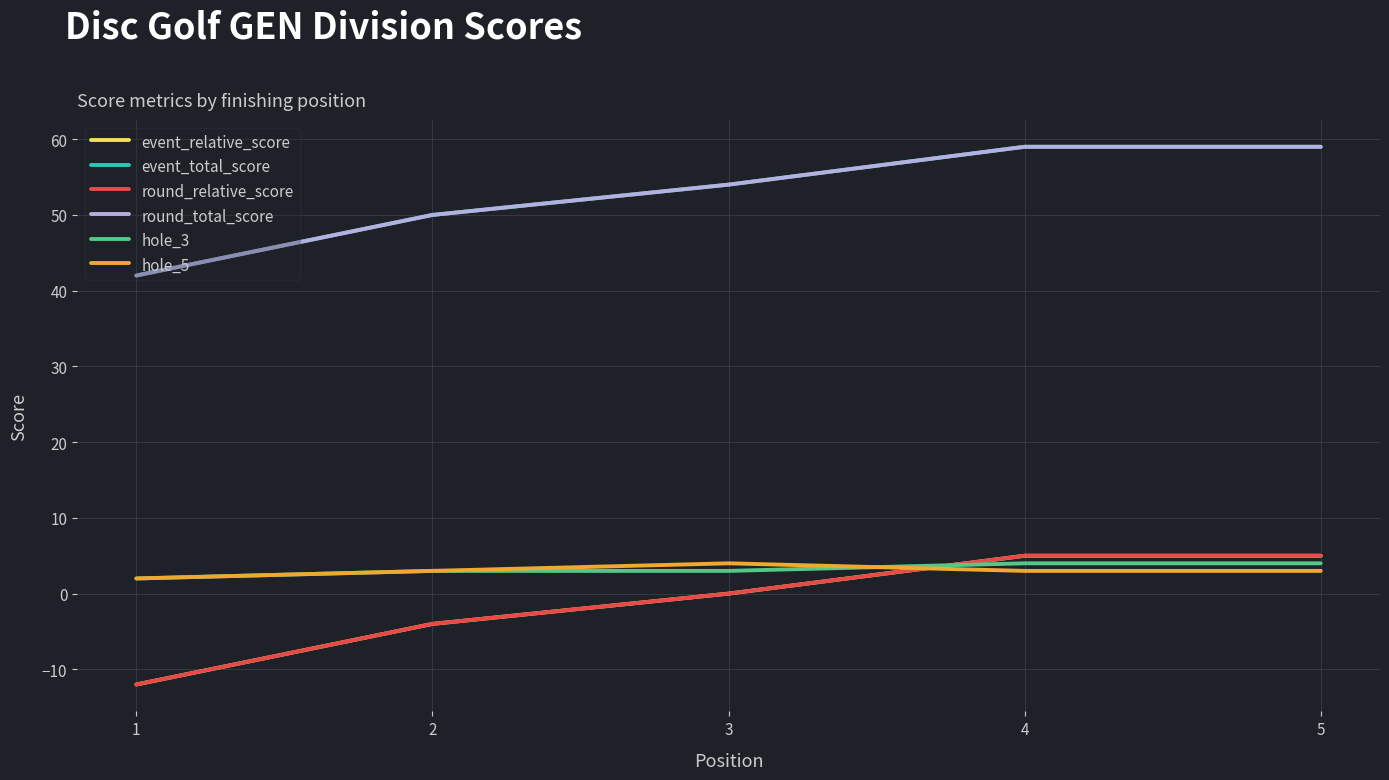

Between 1 and 5, which series saw the biggest shift?

event_relative_score